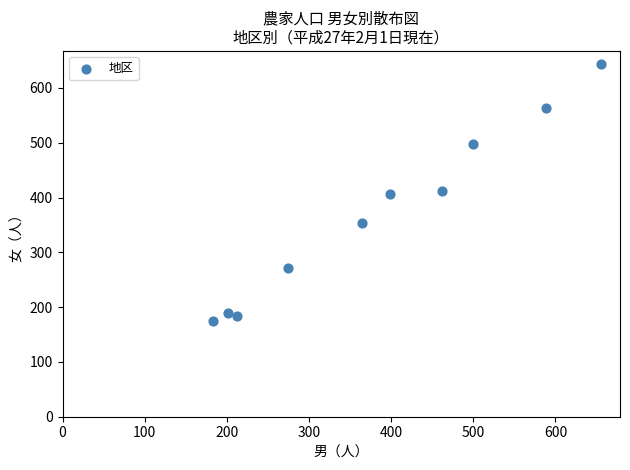

What is the average Y value?

370